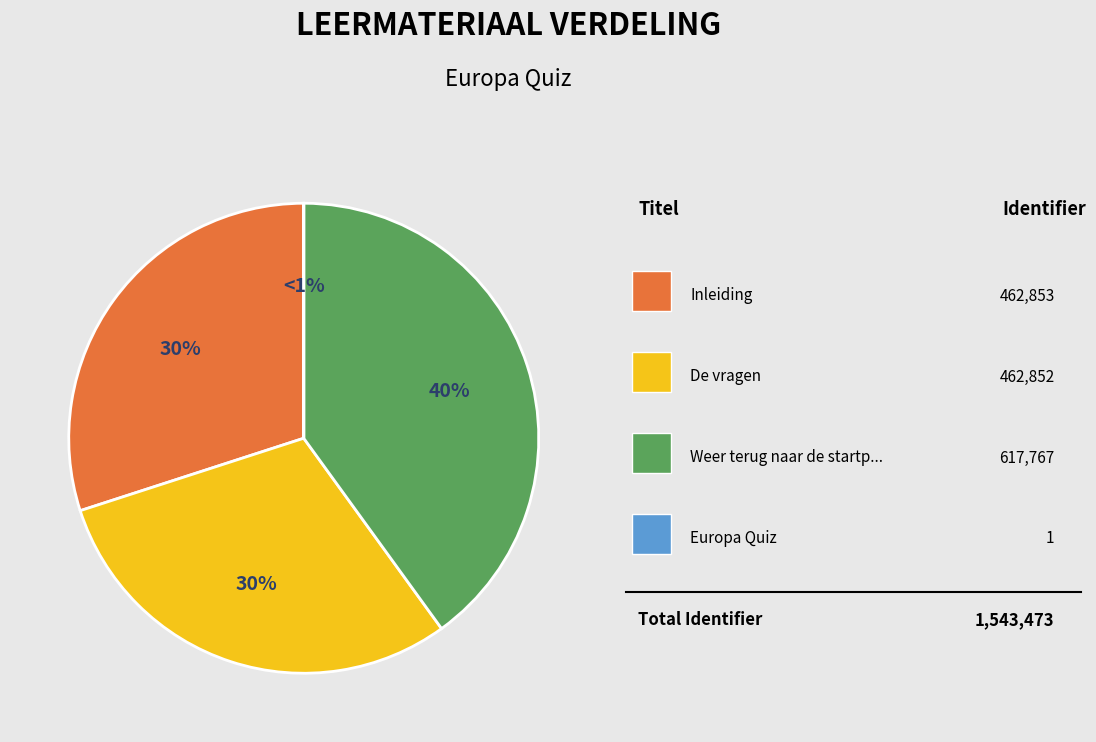

To the nearest percent, what is the difference between the Weer terug naar de startpagina and Inleiding slice percentages?

10%